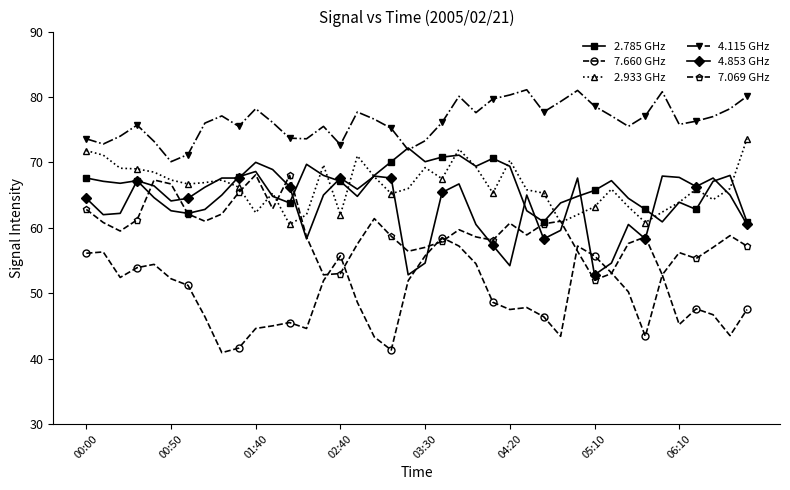

What is the greatest value displayed?

81.1